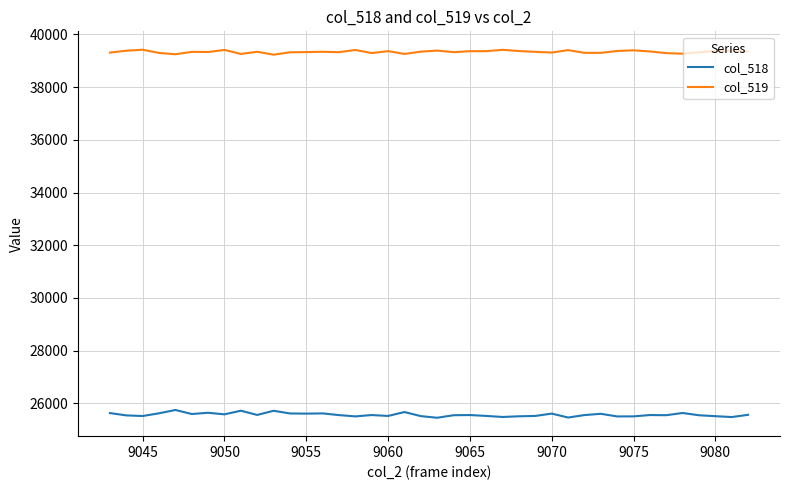

Rank the series by their maximum value, from lowest to highest.

col_518, col_519